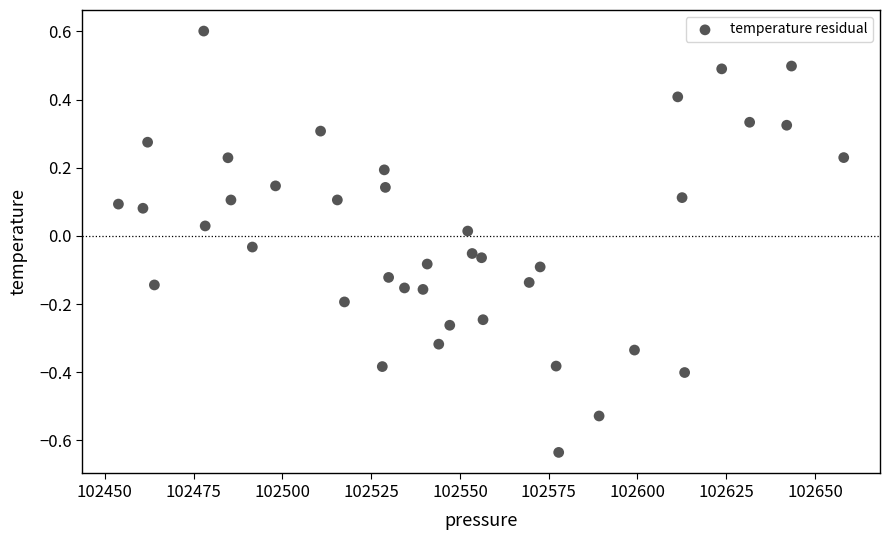

What is the range of Y values (max minus min)?

1.2